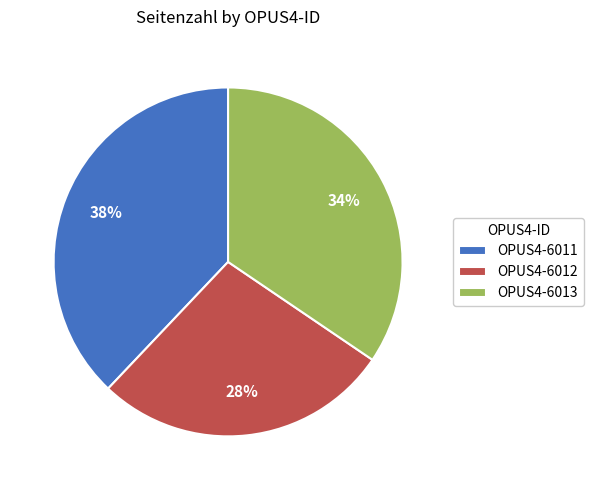

How many segments does this pie chart have?

3